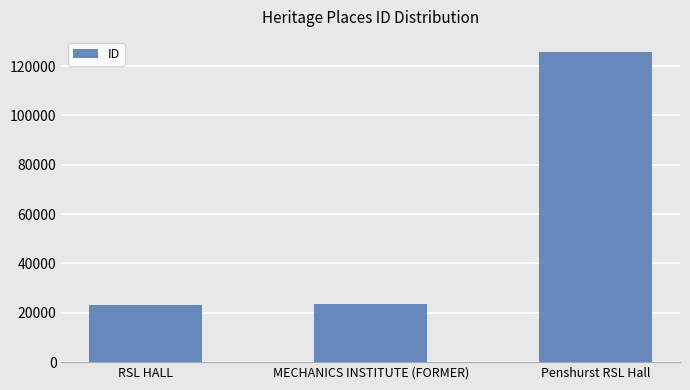

At which category does the chart reach its peak across all series?

Penshurst RSL Hall